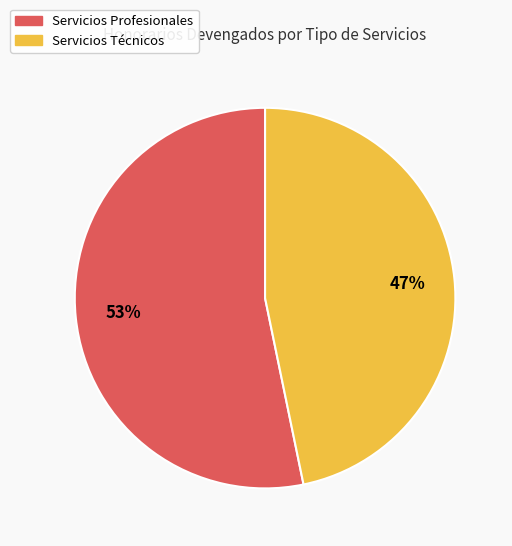

Count the number of slices in the pie.

2